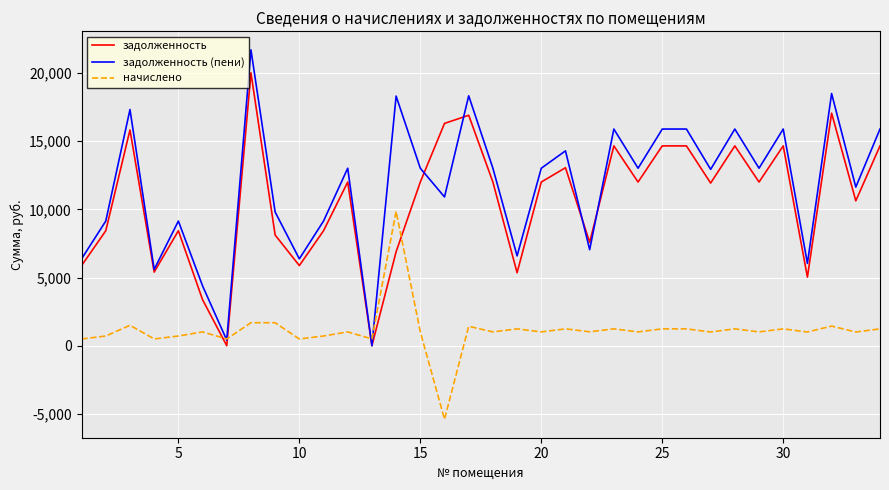

True or false: начислено and задолженность (пени) cross at least once.

True